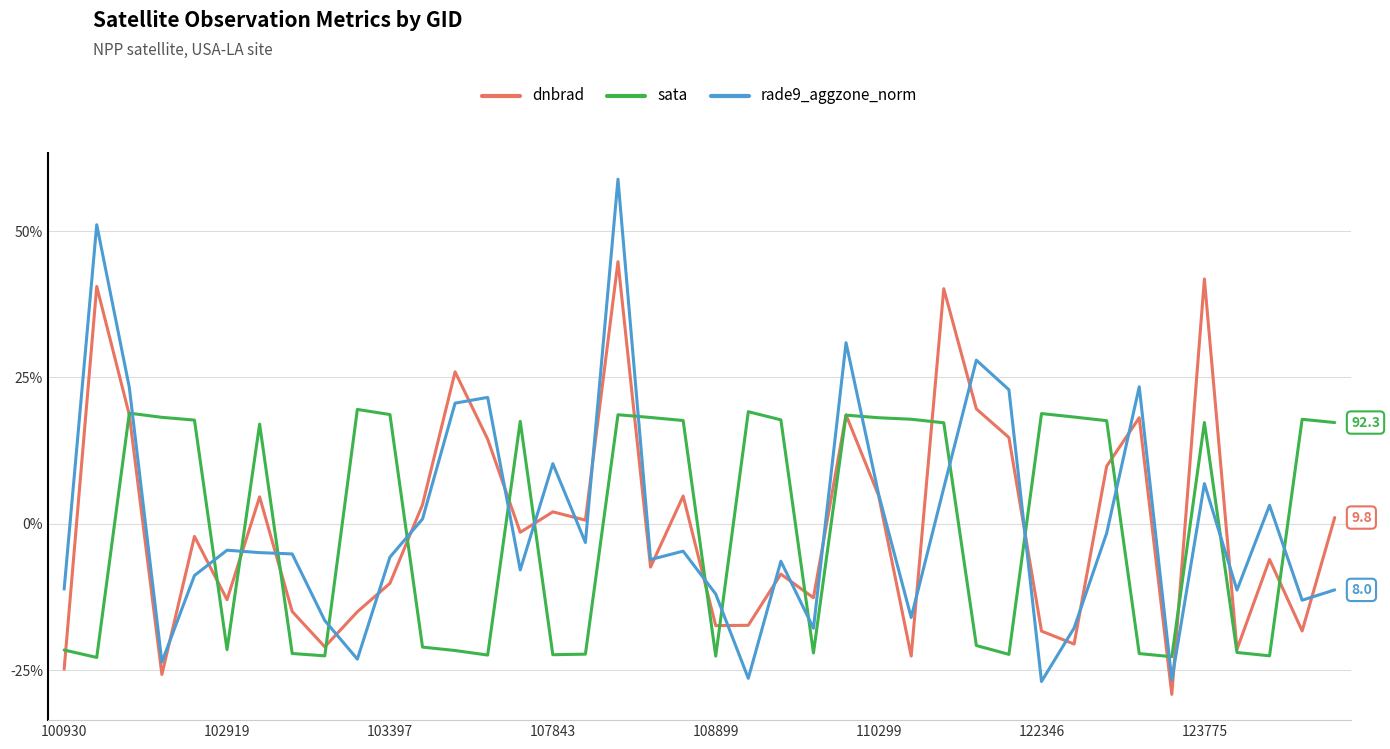

List the series in order of their peak value, lowest first.

sata, dnbrad, rade9_aggzone_norm